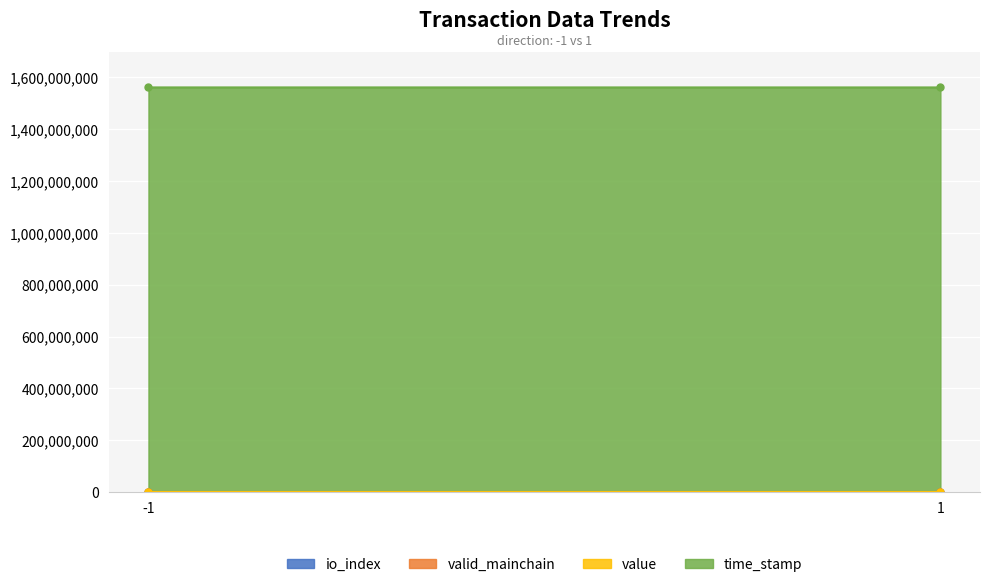

What is the highest value of the valid_mainchain series?

1.0